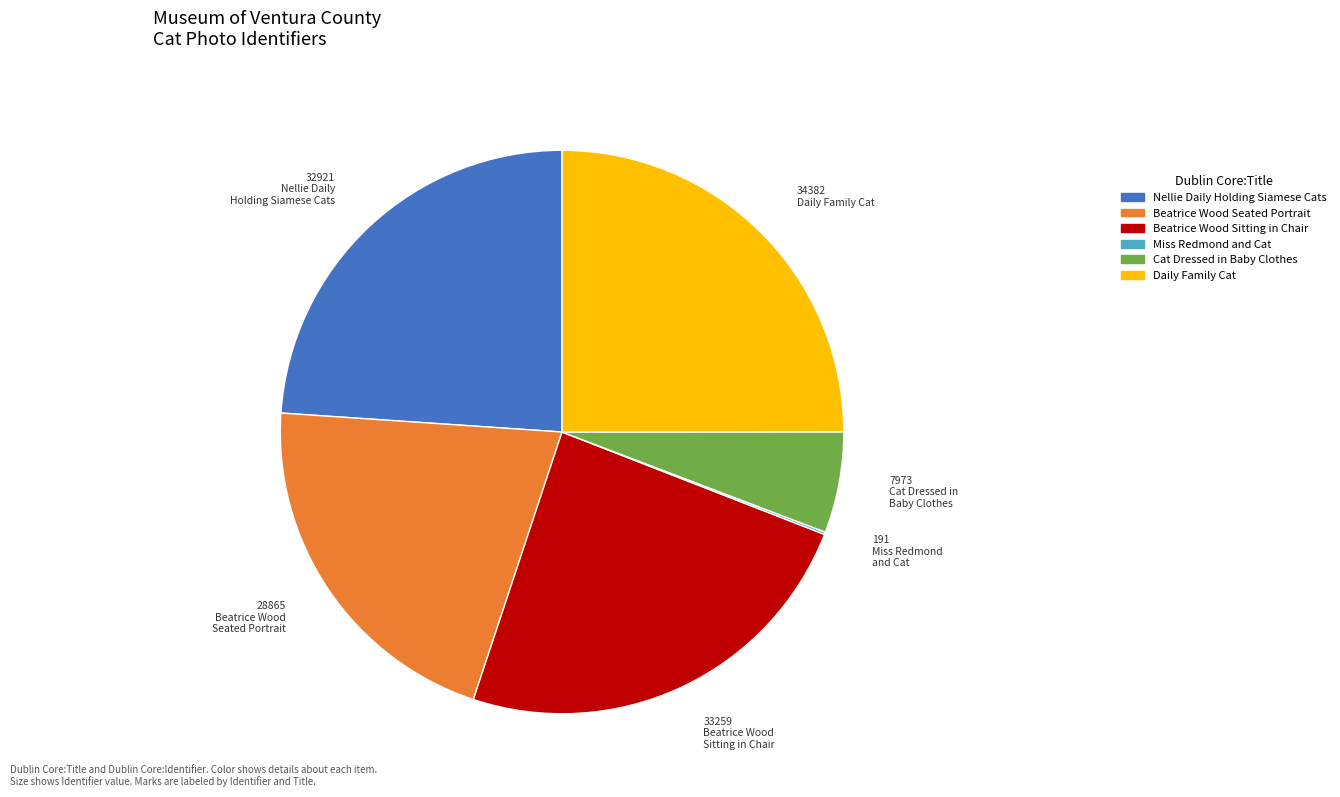

Which has a higher value, Daily Family Cat or Cat Dressed in Baby Clothes?

Daily Family Cat